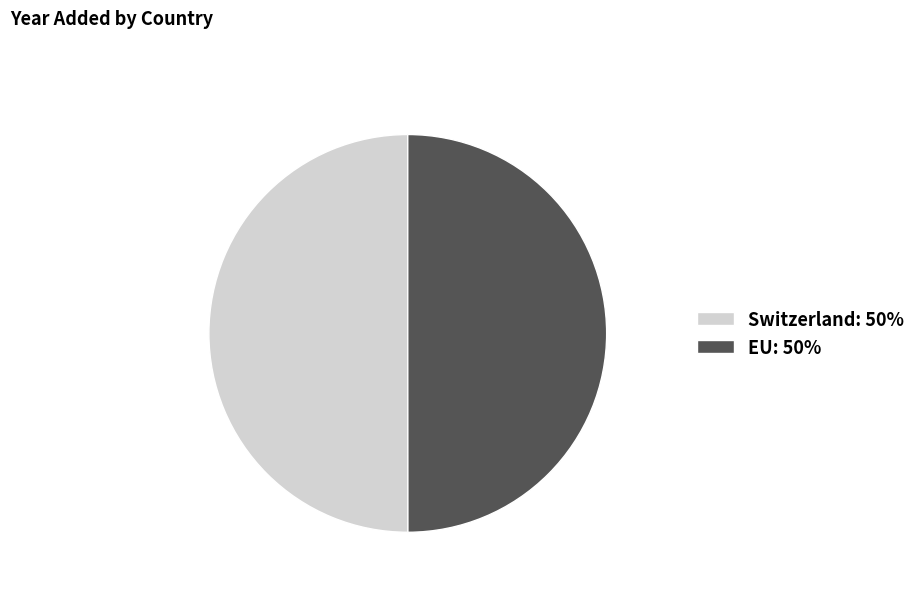

The EU slice represents 60% of the pie. True or false?

False